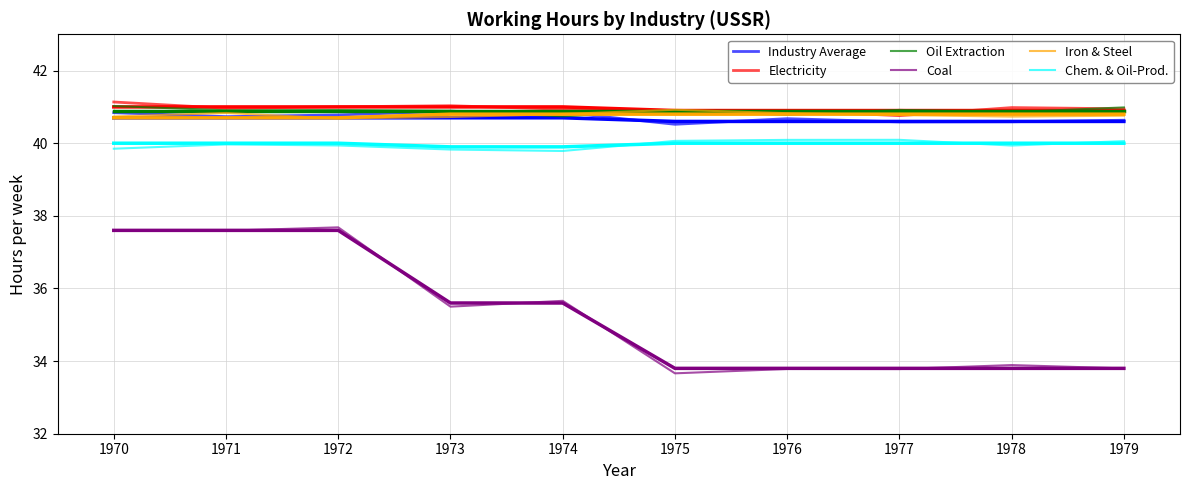

What is the difference between the Coal values at 1979 and 1972?

3.9